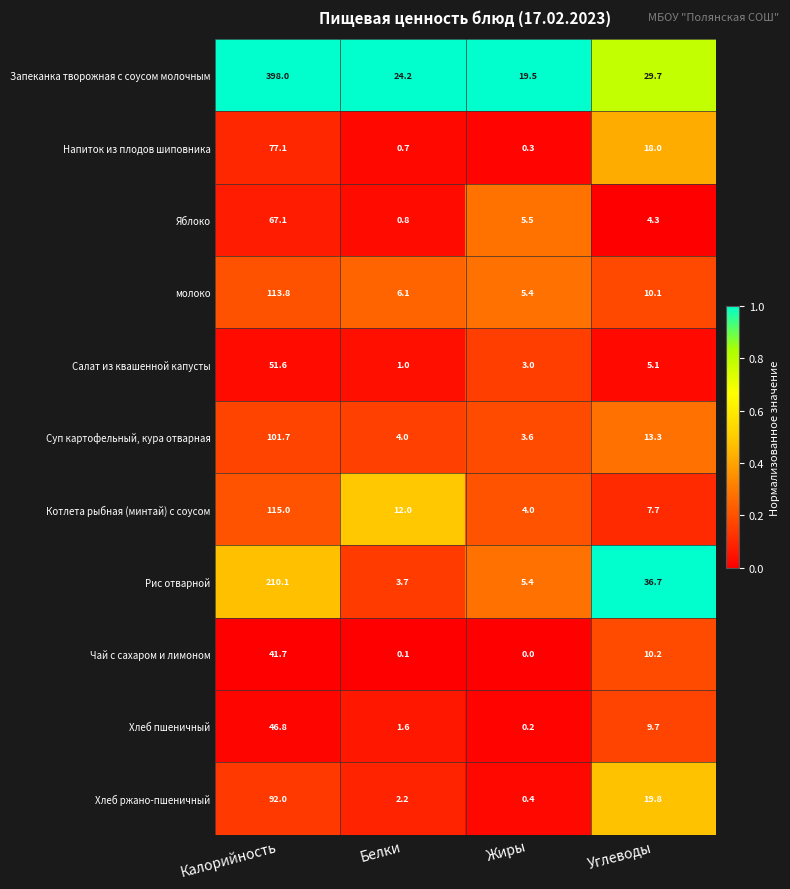

At Калорийность, list the series in order from largest to smallest.

Запеканка творожная с соусом молочным, Рис отварной, Котлета рыбная (минтай) с соусом, молоко, Суп картофельный, кура отварная, Хлеб ржано-пшеничный, Напиток из плодов шиповника, Яблоко, Салат из квашенной капусты, Хлеб пшеничный, Чай с сахаром и лимоном